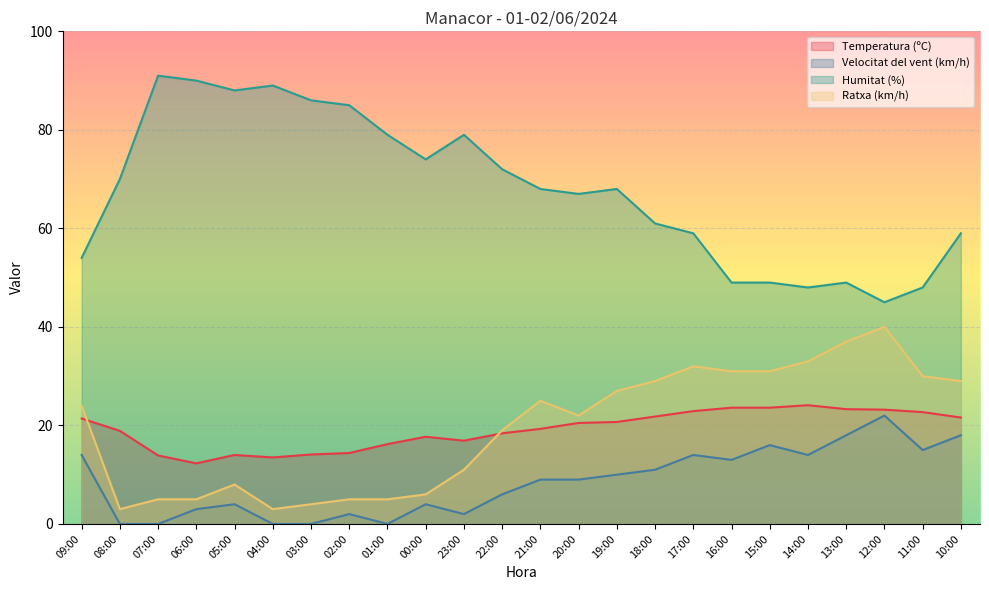

What value does the Humitat (%) series have at 14:00?

48.0